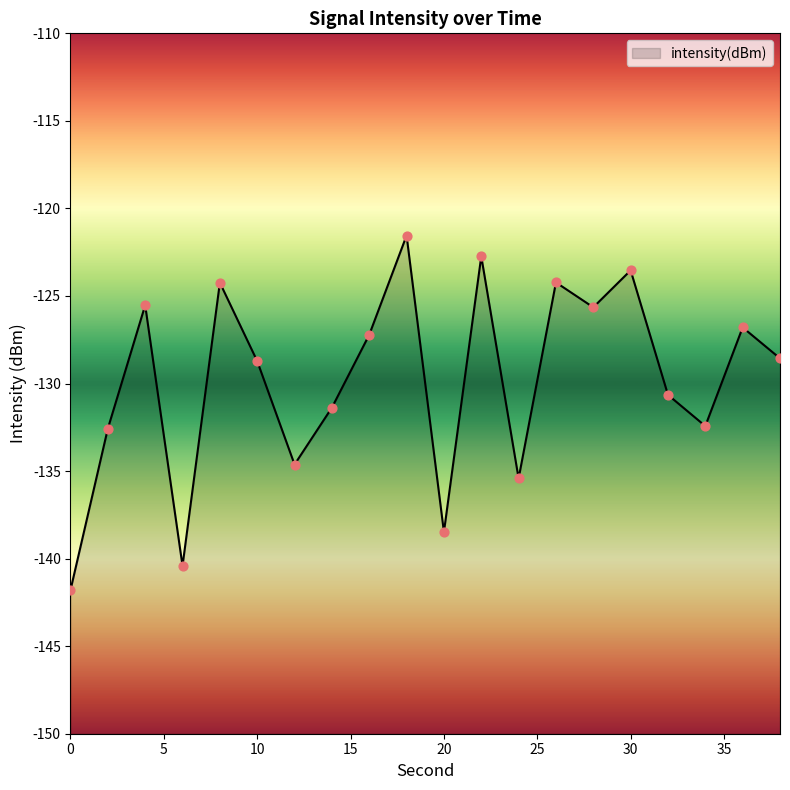

Between 0 and 32, which is larger?

32